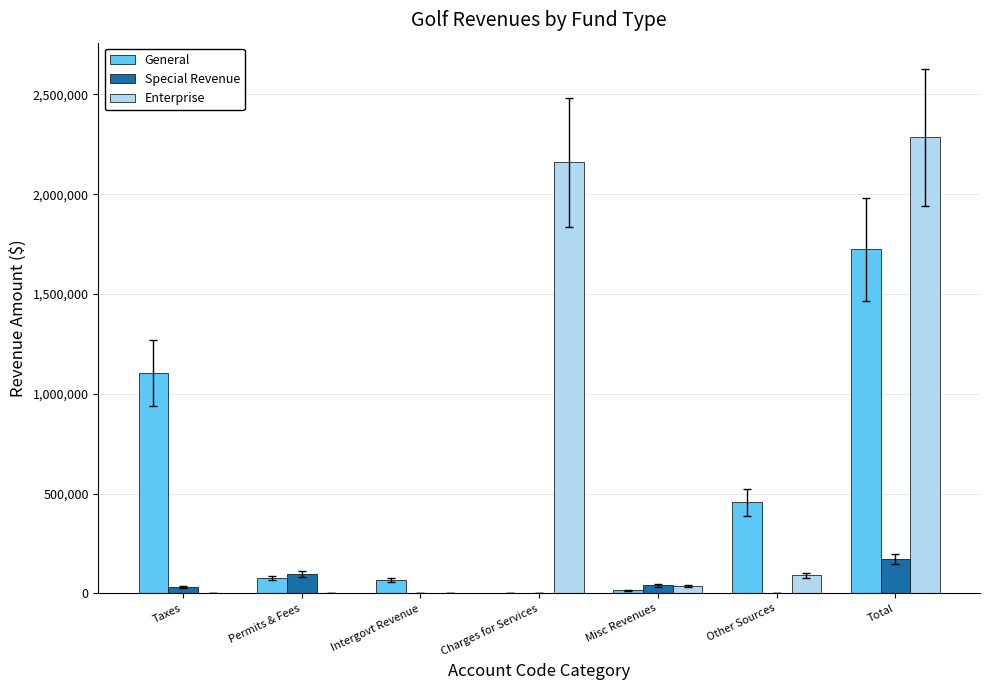

At which category does the chart reach its peak across all series?

Total